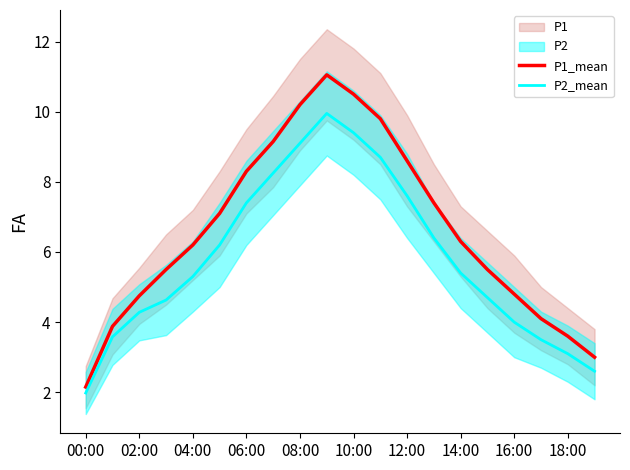

At which label does P2_mean reach its minimum?

00:00